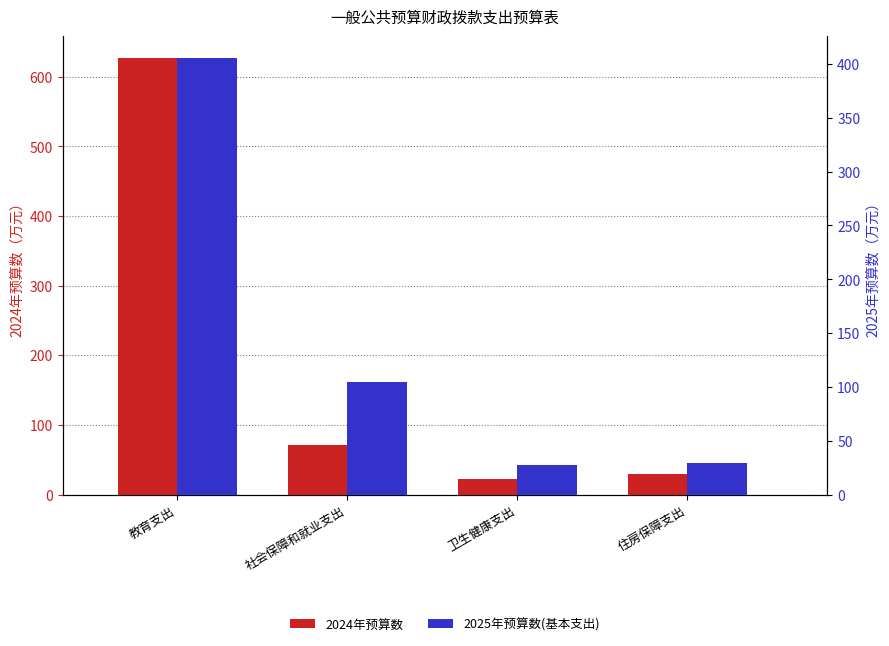

The 2025年预算数(基本支出) series shows 27.4 at 卫生健康支出. True or false?

True